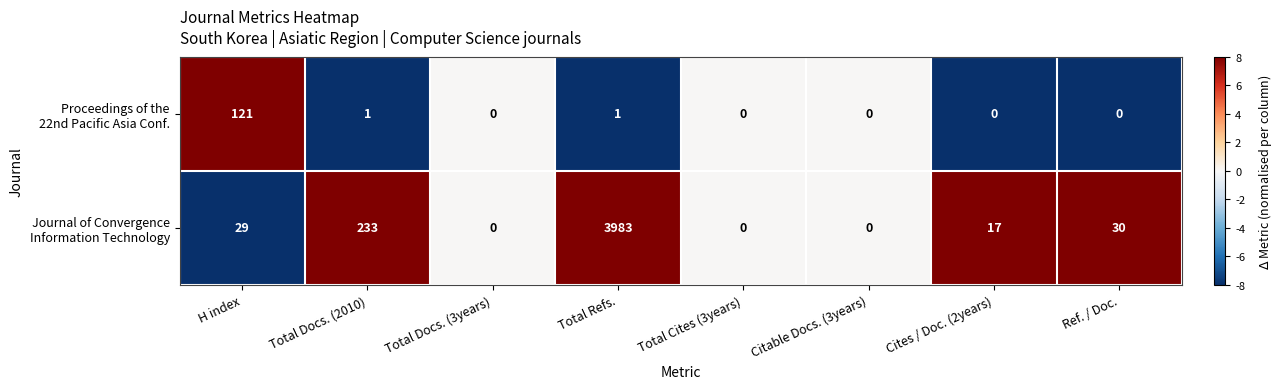

How many distinct data groups are displayed?

2